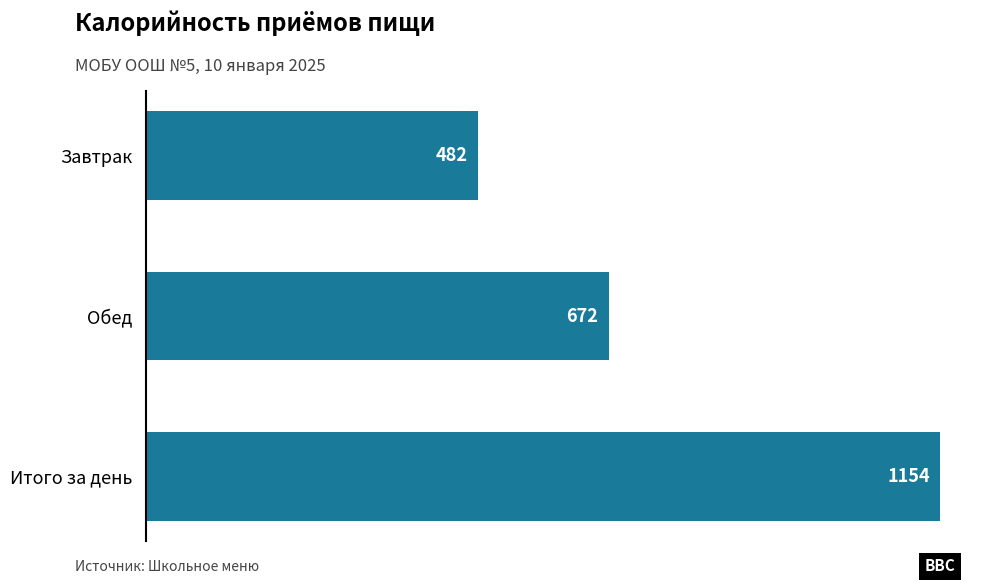

Are the bars horizontal?

Yes